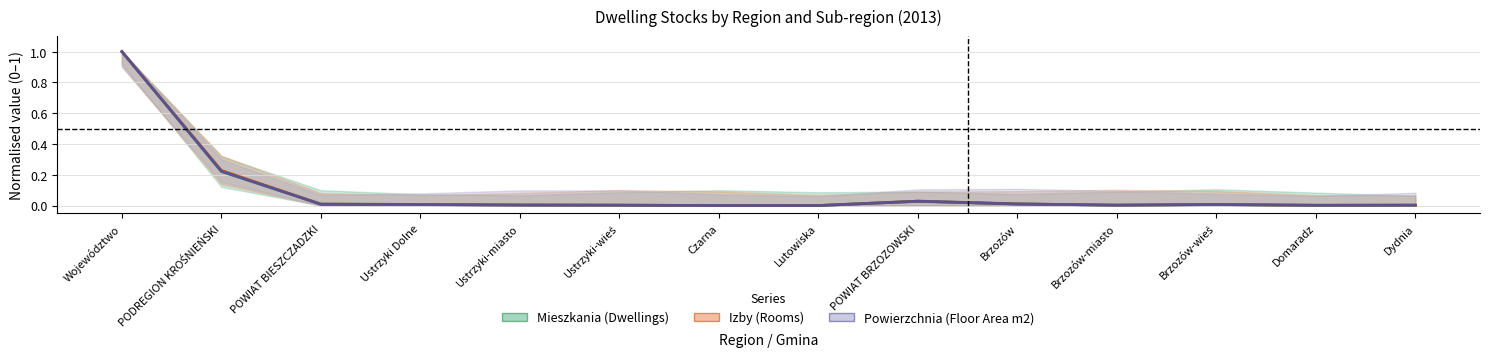

Reading left to right, transcribe all the data shown in this chart.

Mieszkania (Dwellings): Województwo=1.0	PODREGION KROŚNIEŃSKI=0.2	POWIAT BIESZCZADZKI=0.0	Ustrzyki Dolne=0.0	Ustrzyki-miasto=0.0	Ustrzyki-wieś=0.0	Czarna=0.0	Lutowiska=0.0	POWIAT BRZOZOWSKI=0.0	Brzozów=0.0	Brzozów-miasto=0.0	Brzozów-wieś=0.0	Domaradz=0.0	Dydnia=0.0
Izby (Rooms): Województwo=1.0	PODREGION KROŚNIEŃSKI=0.2	POWIAT BIESZCZADZKI=0.0	Ustrzyki Dolne=0.0	Ustrzyki-miasto=0.0	Ustrzyki-wieś=0.0	Czarna=0.0	Lutowiska=0.0	POWIAT BRZOZOWSKI=0.0	Brzozów=0.0	Brzozów-miasto=0.0	Brzozów-wieś=0.0	Domaradz=0.0	Dydnia=0.0
Powierzchnia (Floor Area m2): Województwo=1.0	PODREGION KROŚNIEŃSKI=0.2	POWIAT BIESZCZADZKI=0.0	Ustrzyki Dolne=0.0	Ustrzyki-miasto=0.0	Ustrzyki-wieś=0.0	Czarna=0.0	Lutowiska=0.0	POWIAT BRZOZOWSKI=0.0	Brzozów=0.0	Brzozów-miasto=0.0	Brzozów-wieś=0.0	Domaradz=0.0	Dydnia=0.0